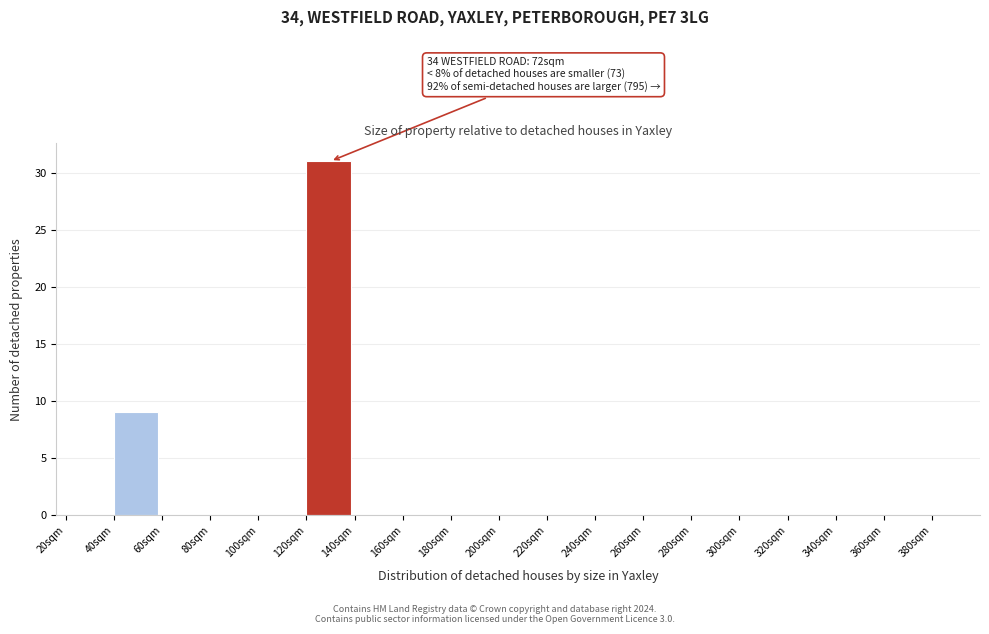

Reading right to left, list all the values displayed in this chart.

380sqm=0	360sqm=0	340sqm=0	320sqm=0	300sqm=0	280sqm=0	260sqm=0	240sqm=0	220sqm=0	200sqm=0	180sqm=0	160sqm=0	140sqm=0	120sqm=31	100sqm=0	80sqm=0	60sqm=0	40sqm=9	20sqm=0